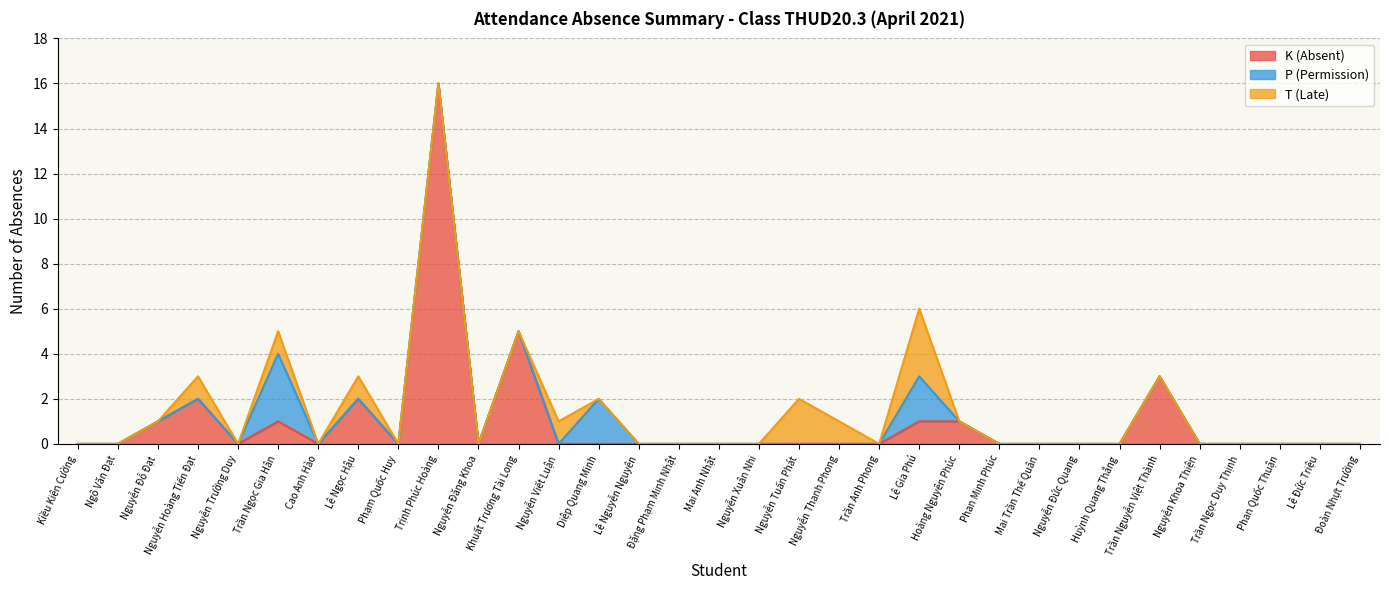

True or false: P (Permission) and T (Late) intersect in this chart.

True